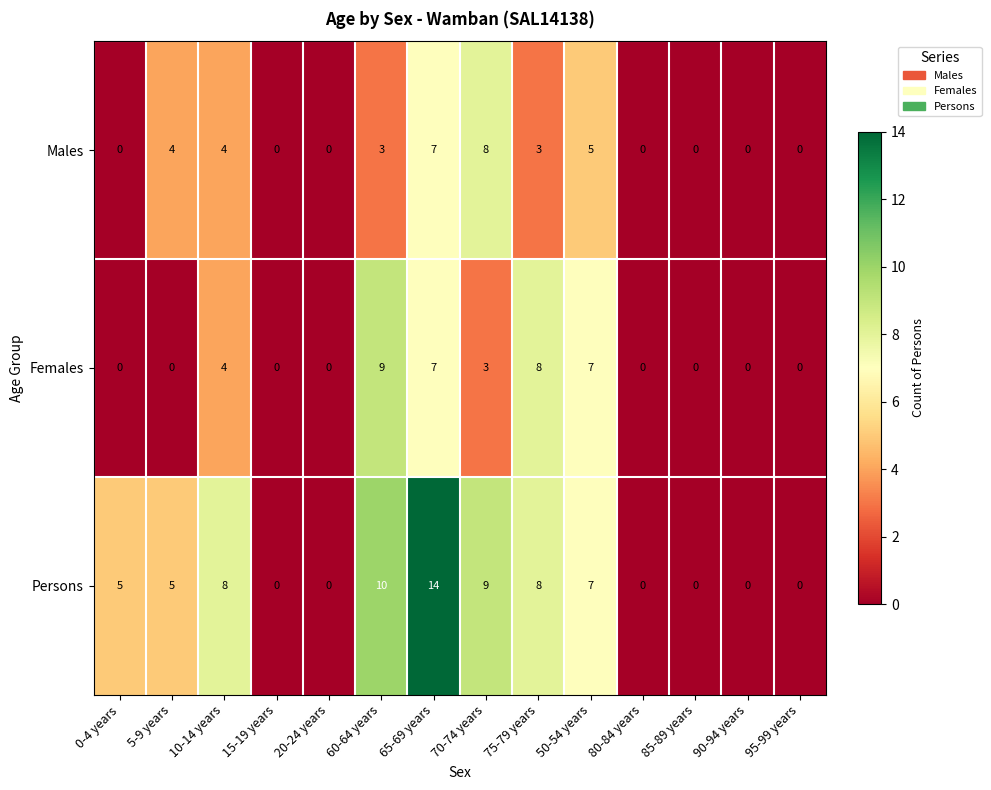

What is the sum of the Females values at 15-19 years and 75-79 years?

8